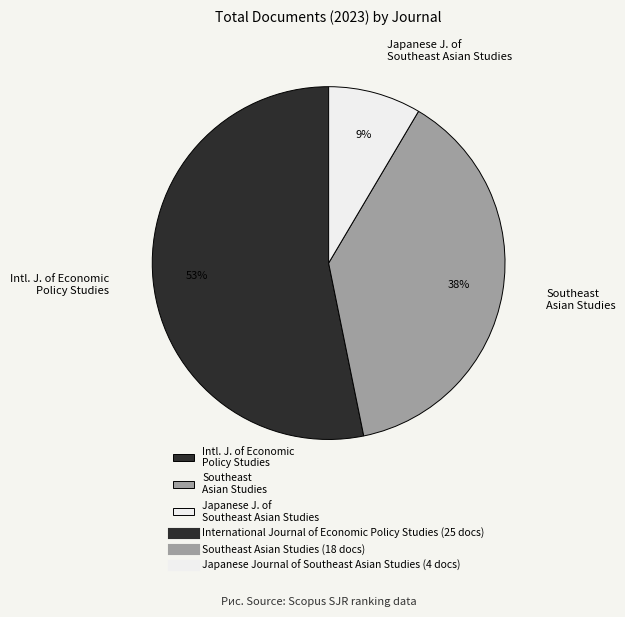

True or false: Japanese J. of Southeast Asian Studies accounts for 1% of the total.

False